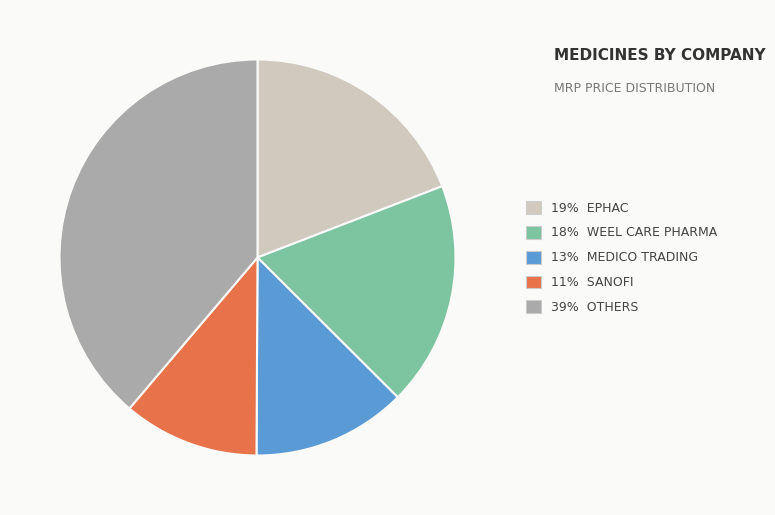

Is there a majority slice in this chart?

No